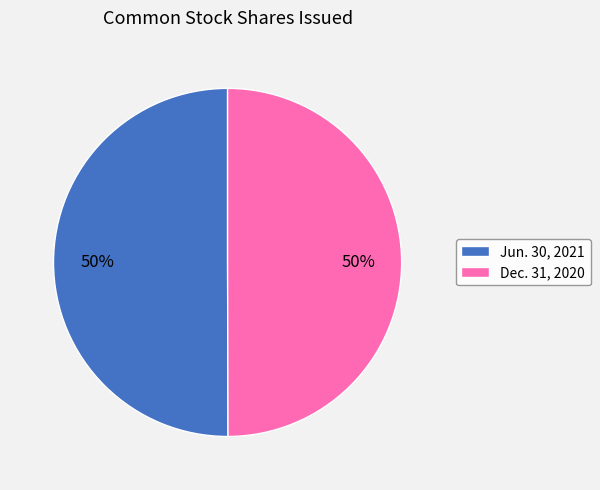

To the nearest percent, what percentage of the pie is Jun. 30, 2021?

50%